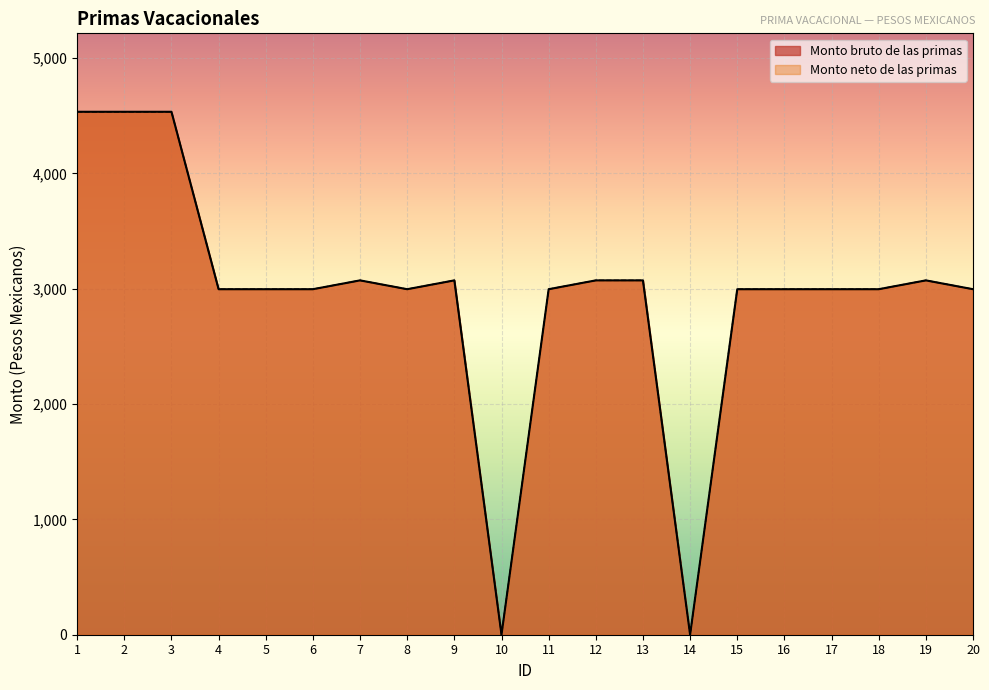

True or false: Monto bruto de las primas and Monto neto de las primas intersect in this chart.

False